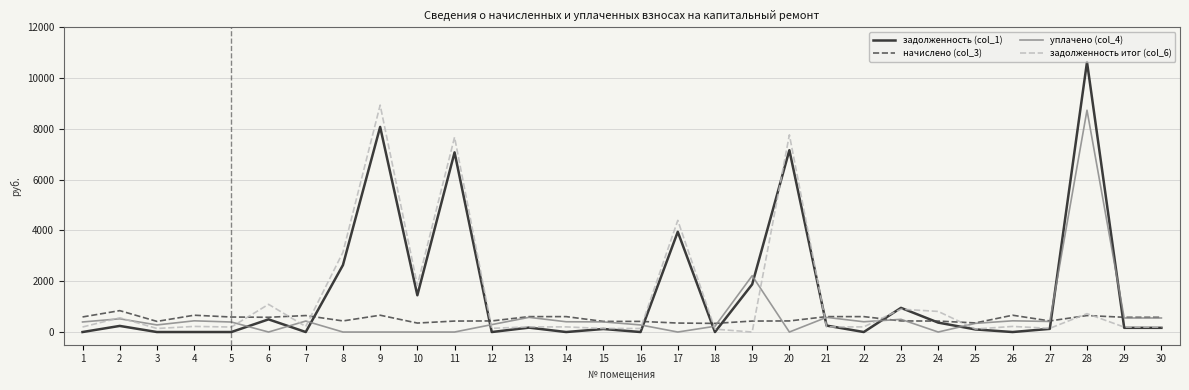

What is the difference between the maximum and minimum values in the задолженность итог (col_6) series?

8937.1